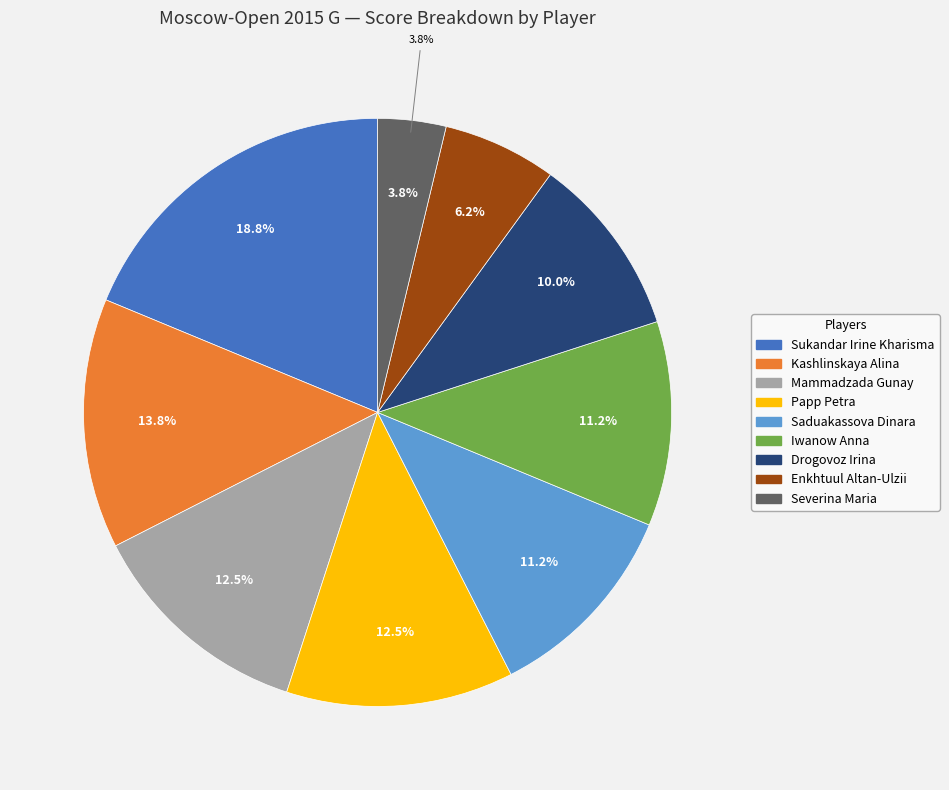

Is Saduakassova Dinara the majority of the pie?

No